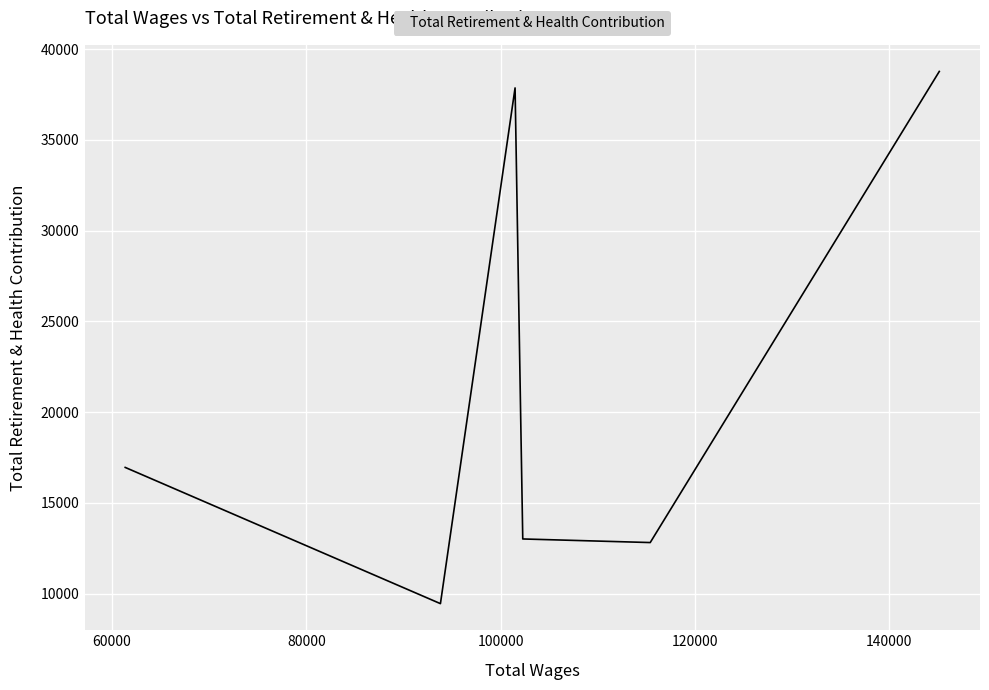

The value at 120000 is 12877. True or false?

False